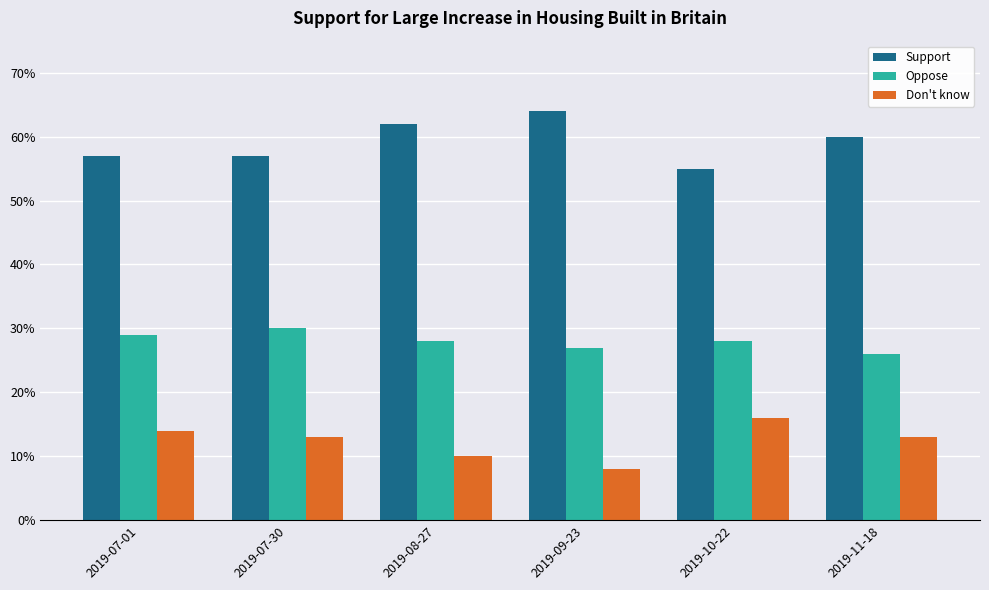

Rank the categories by Oppose value from highest to lowest.

2019-07-30, 2019-07-01, 2019-08-27, 2019-10-22, 2019-09-23, 2019-11-18